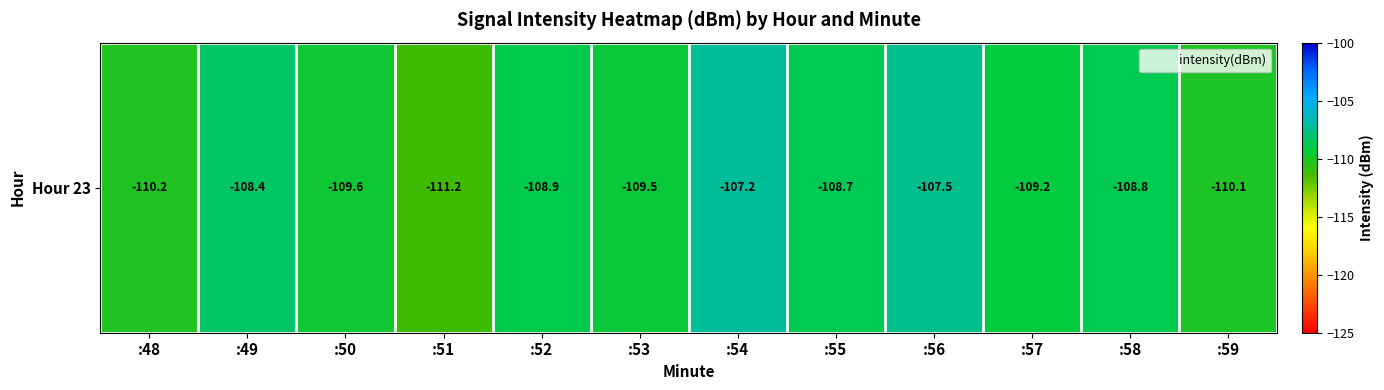

Is it true that the value at :54 is -190.5?

False